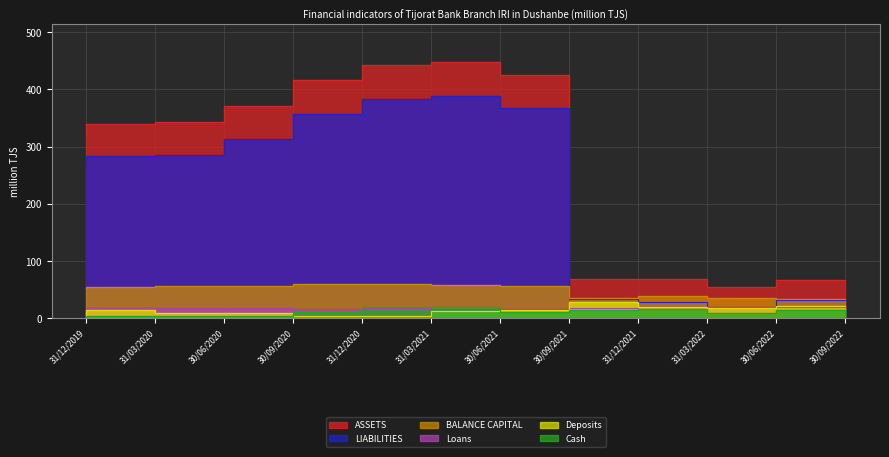

Rank the series by their maximum value, from highest to lowest.

ASSETS, LIABILITIES, BALANCE CAPITAL, Deposits, Loans, Cash